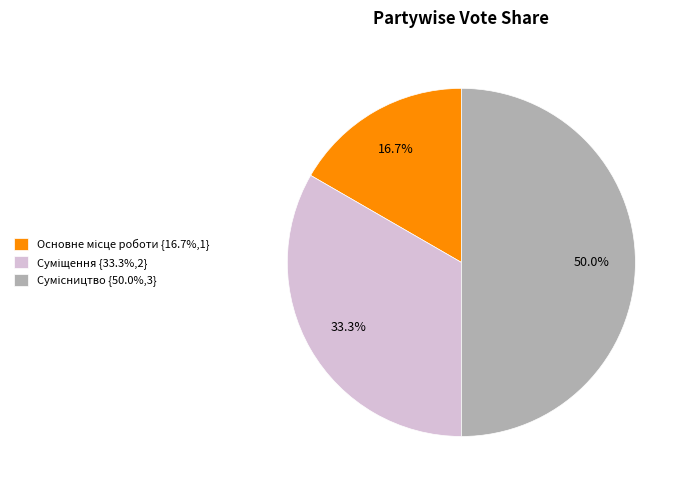

Approximately how many times larger is the value at Сумісництво compared to Основне місце роботи?

3.0